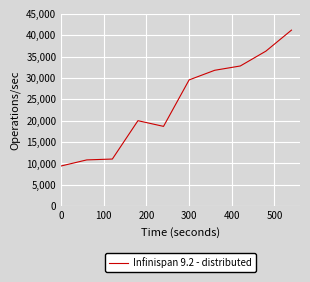

What is the smallest value displayed?

9409